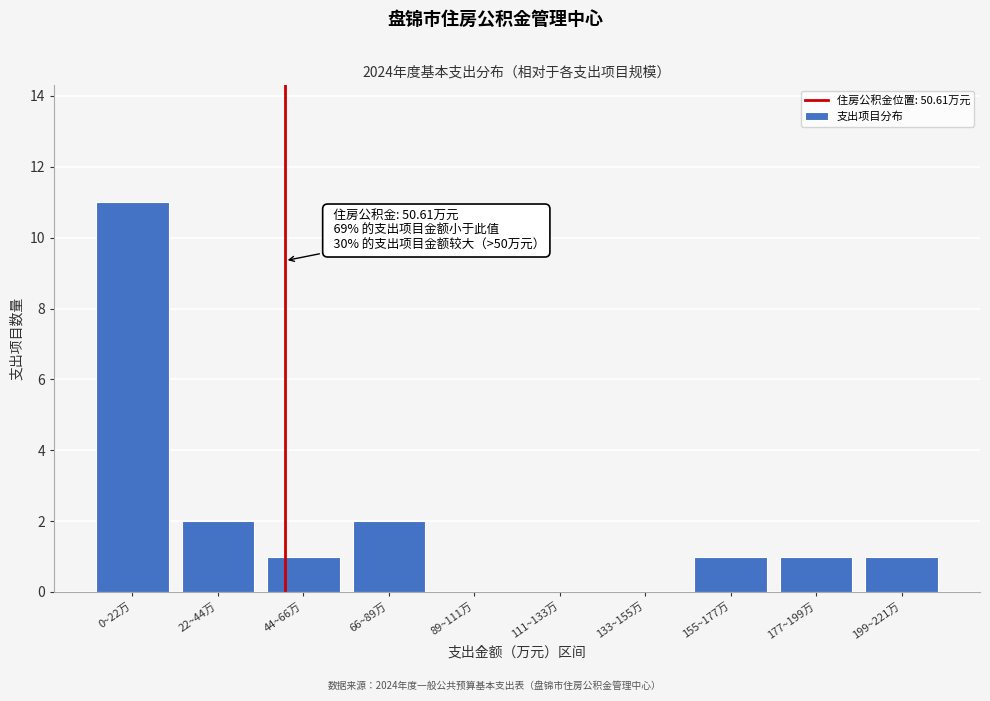

Reading left to right, list all the values displayed in this chart.

0~22万=11	22~44万=2	44~66万=1	66~89万=2	89~111万=0	111~133万=0	133~155万=0	155~177万=1	177~199万=1	199~221万=1